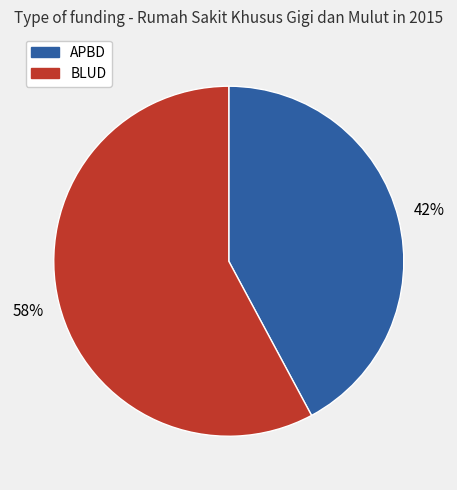

Which category has the smallest portion of the pie?

APBD